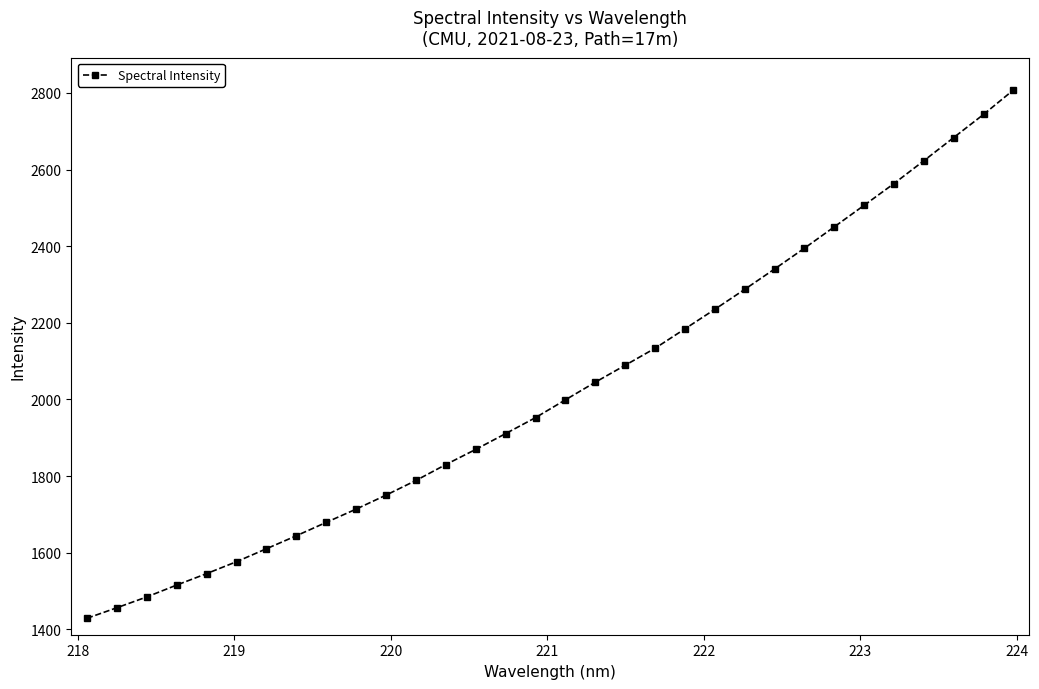

True or false: the data has more than 2 interior local peaks.

False